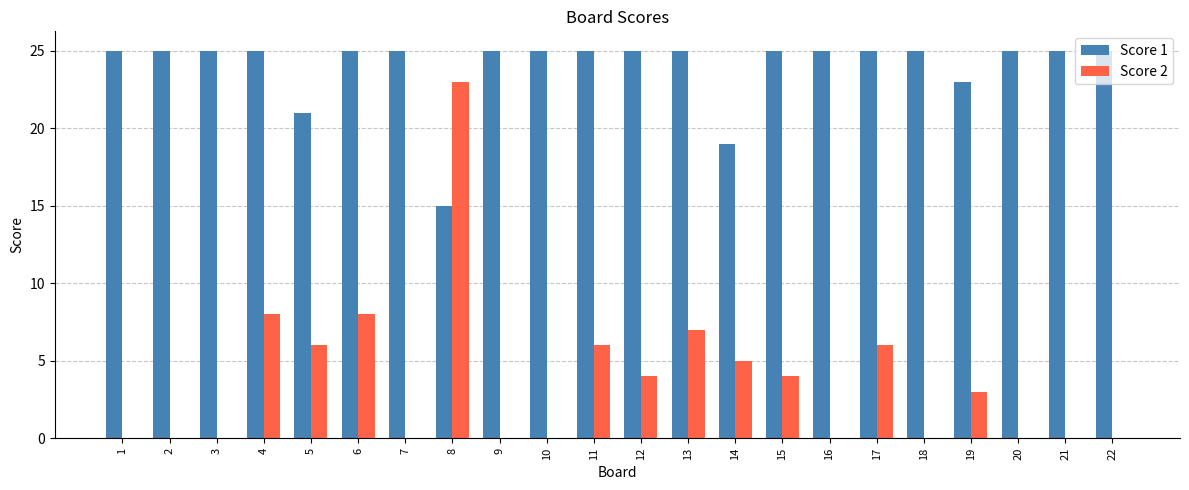

Is it true that Score 2 equals -9 at 16?

False